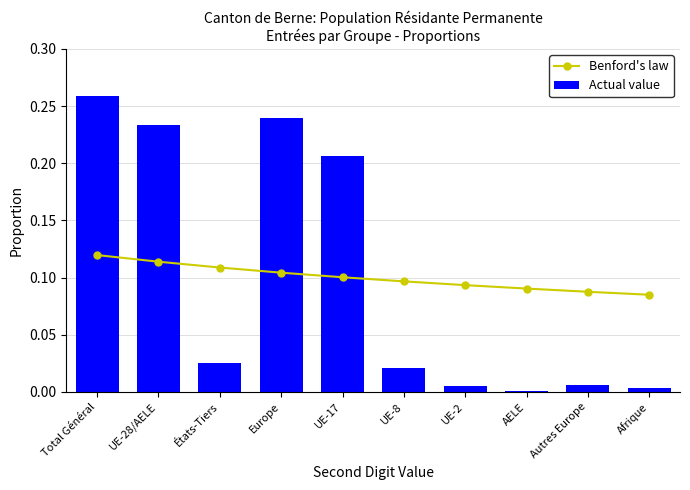

What position from the right is États-Tiers?

8